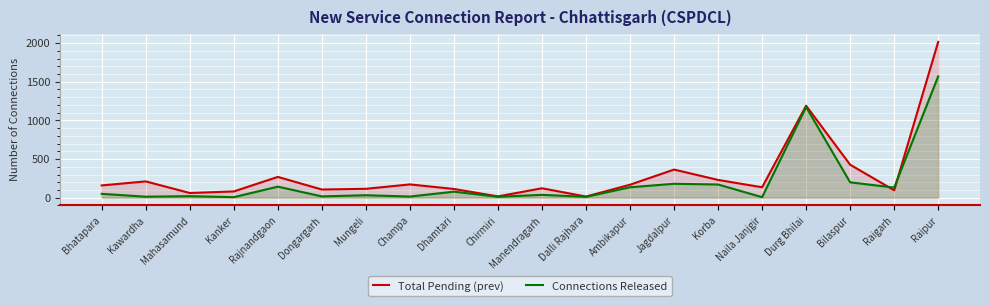

What are all the series names shown in the legend?

Total Pending (prev), Connections Released